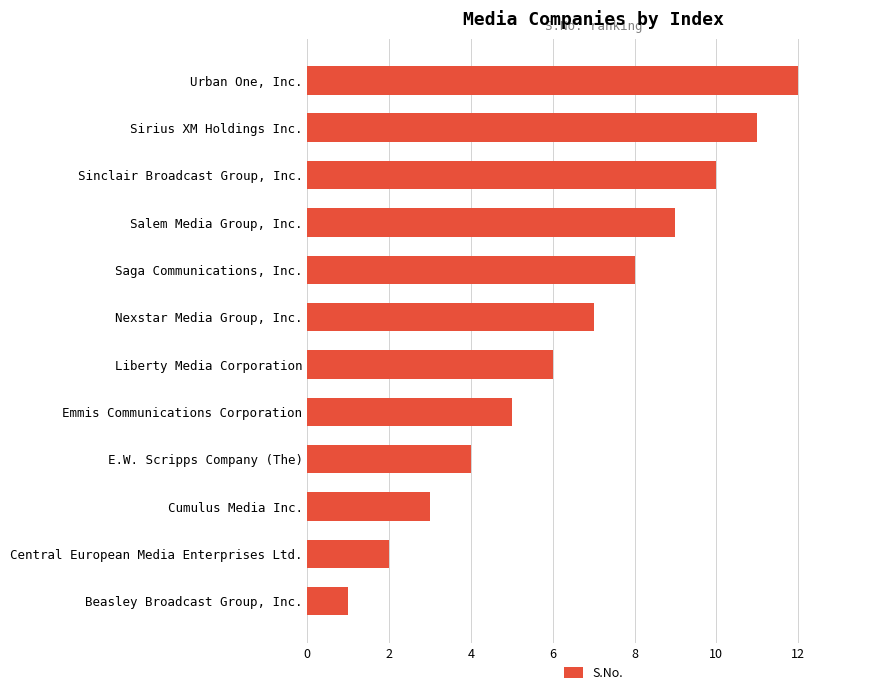

What is the maximum value shown in the chart?

12